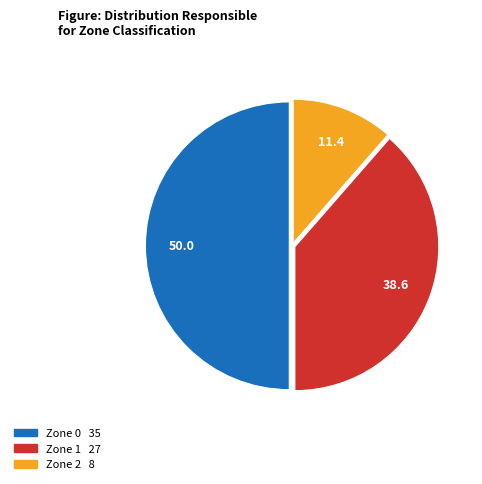

Rank the categories by value from lowest to highest.

Zone 2, Zone 1, Zone 0